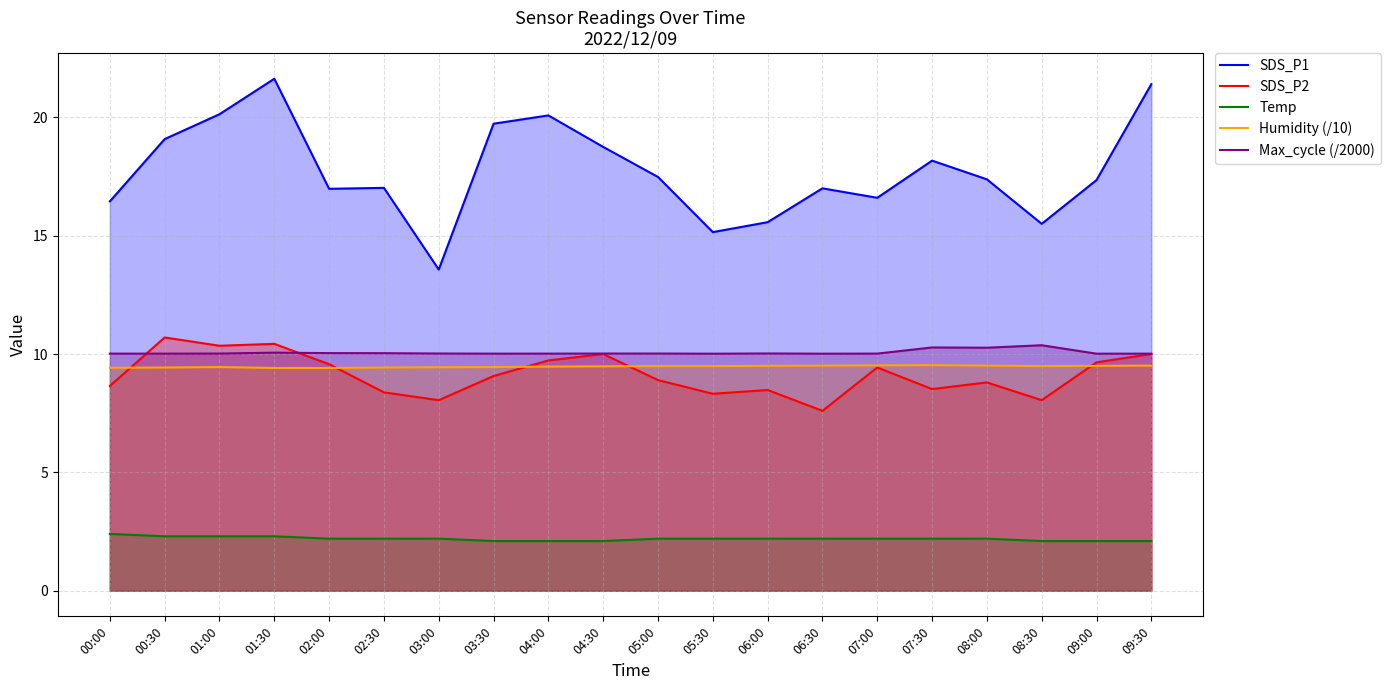

True or false: Max_cycle (/2000) and SDS_P2 intersect in this chart.

True